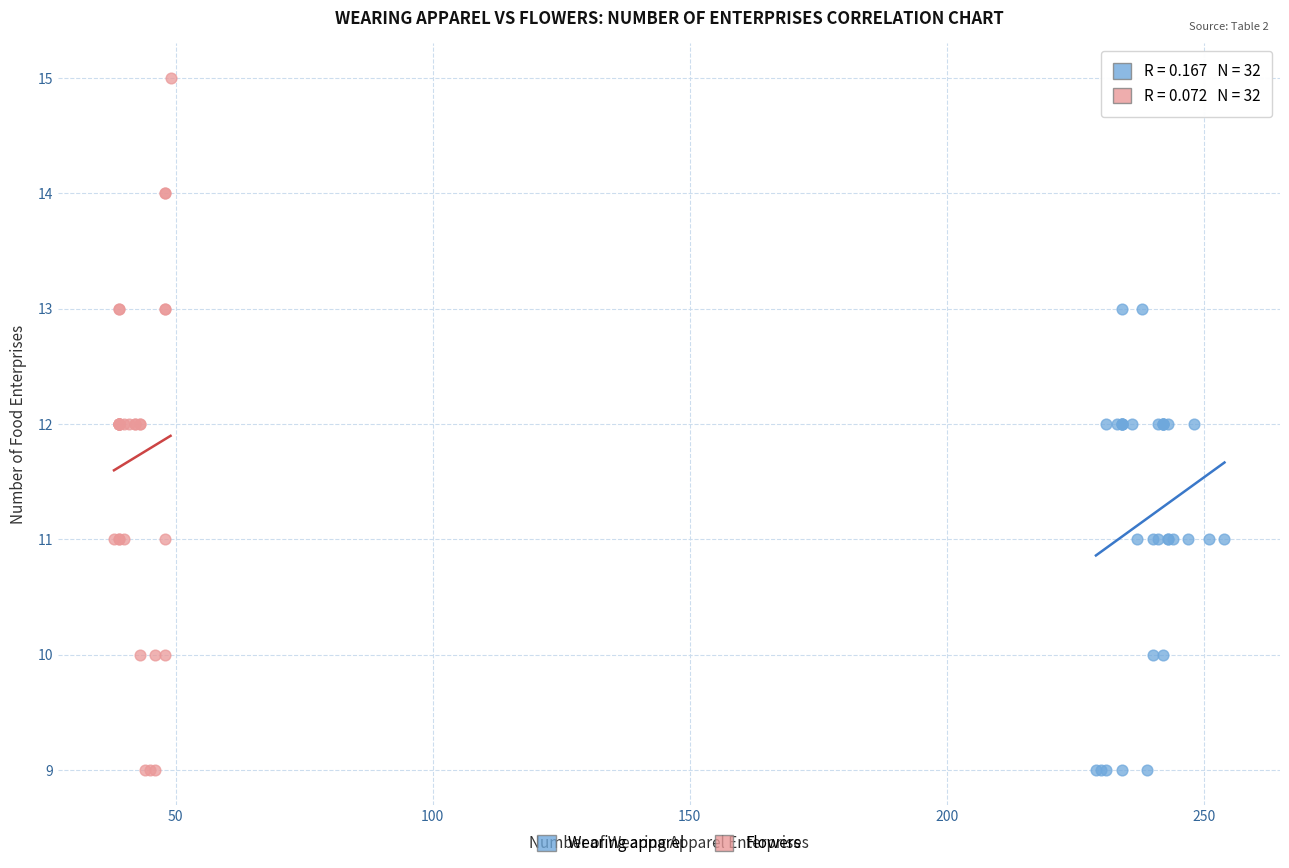

Which series has the widest spread of Y values?

Flowers